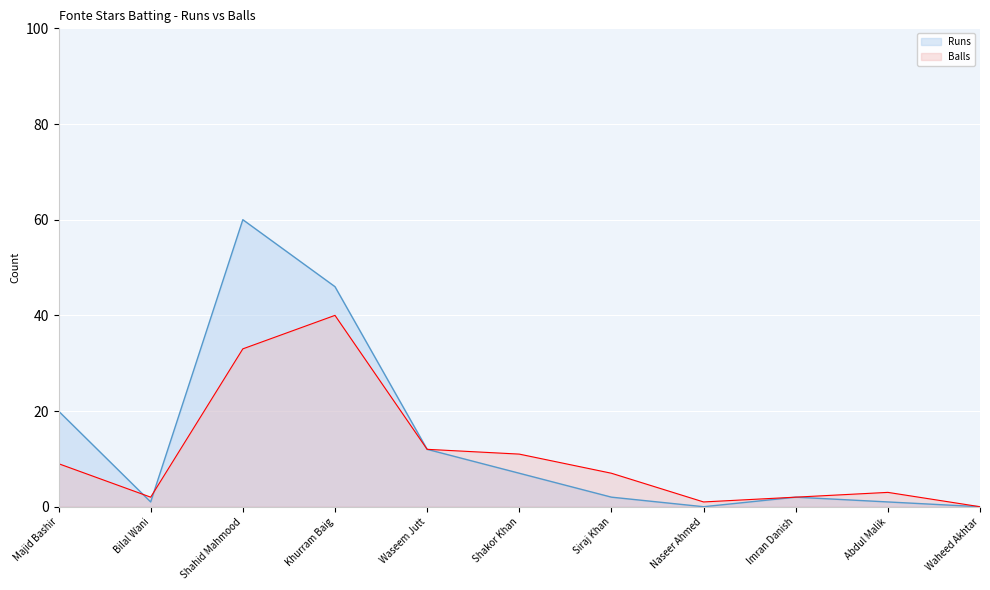

How many lines are shown in the chart?

2